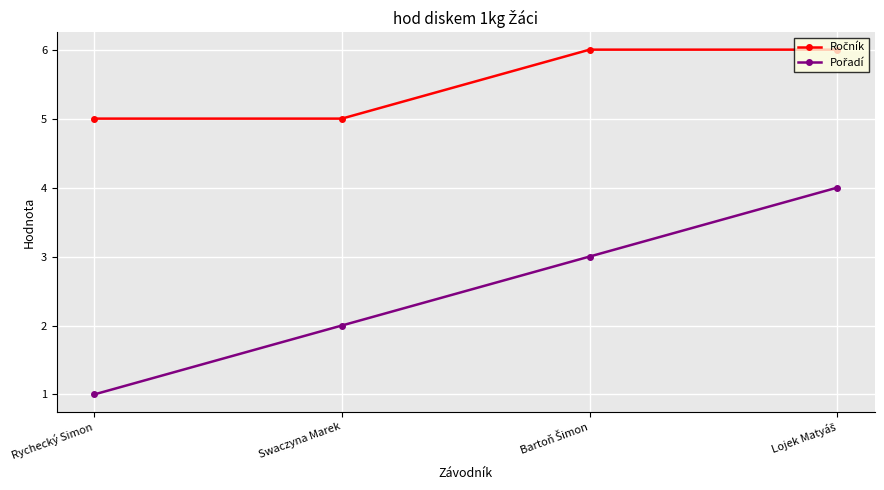

What is the spread (max minus min) of values at Swaczyna Marek?

3